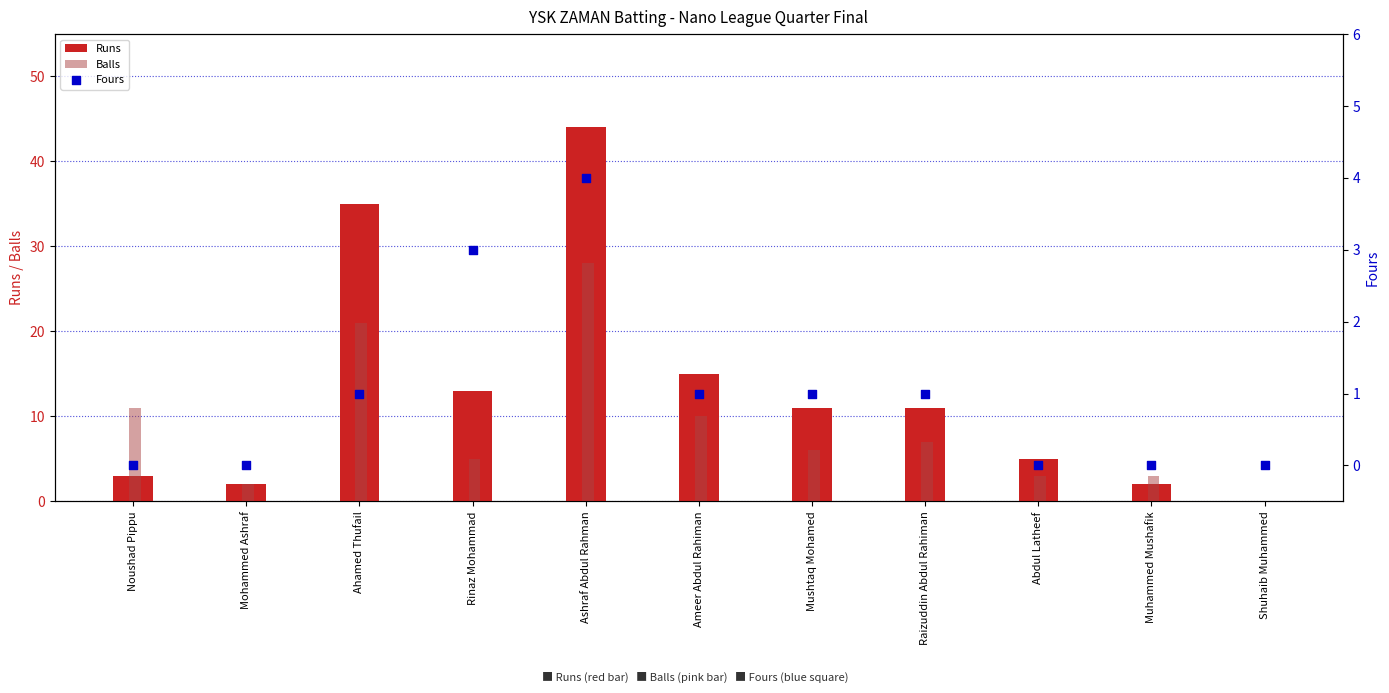

What are all the series names shown in the legend?

Runs, Balls, Fours